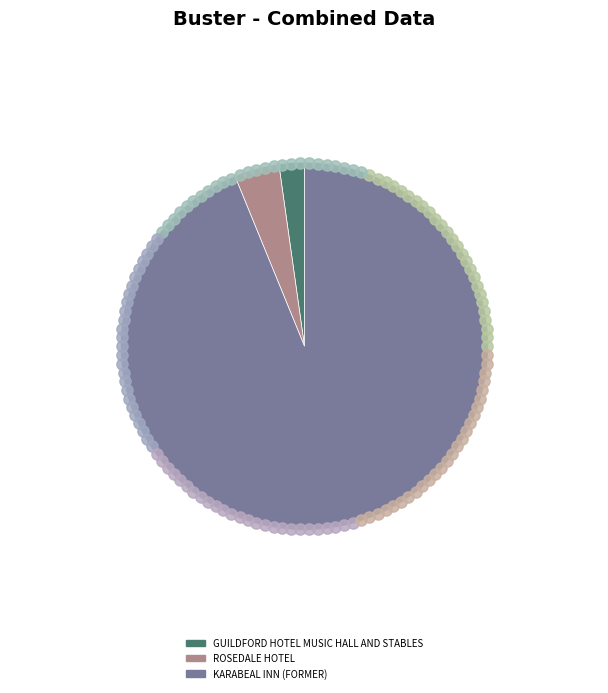

True or false: GUILDFORD HOTEL MUSIC HALL AND STABLES accounts for 15% of the total.

False